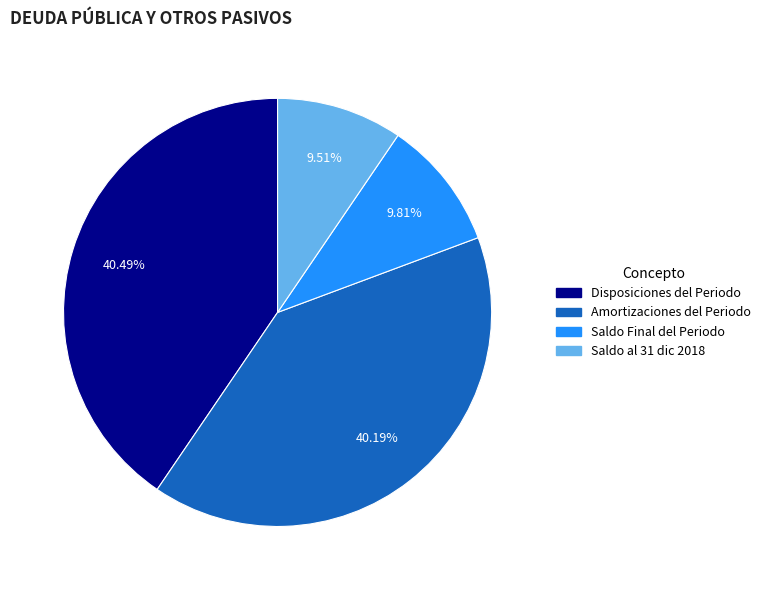

How many slices are in this pie chart?

4